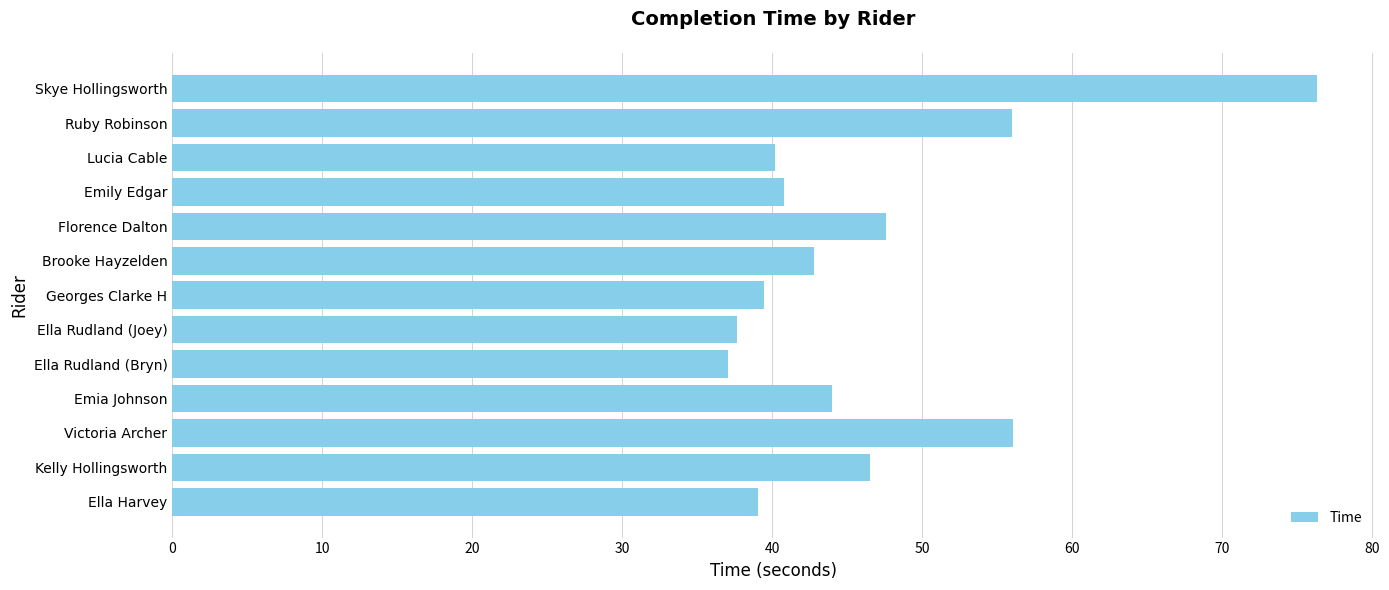

Is it true that the value at Victoria Archer is 56.0?

True